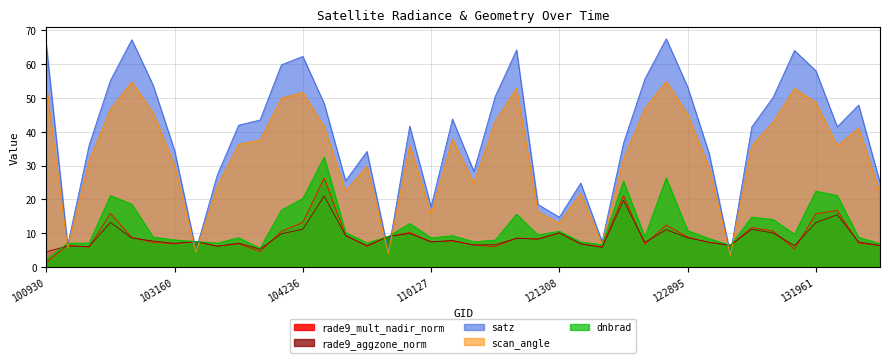

In rade9_mult_nadir_norm, how many points are higher than both neighbors (excluding endpoints)?

13